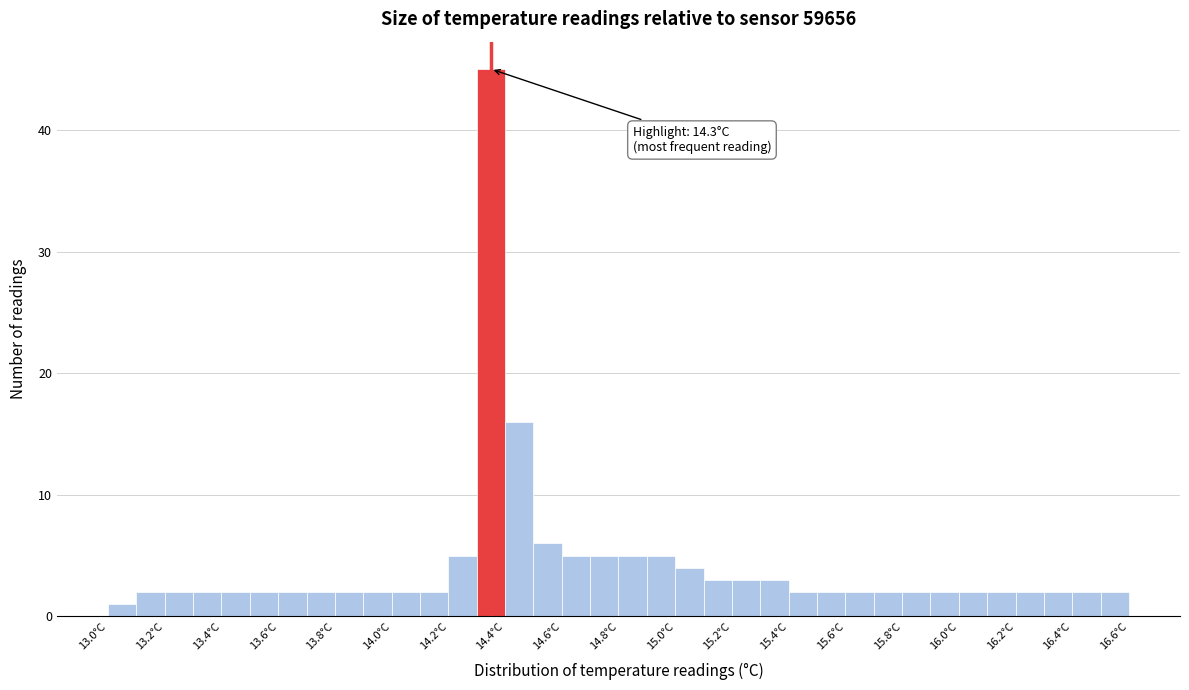

Over which range of the x-axis is the bar tallest?

14.3 to 14.4